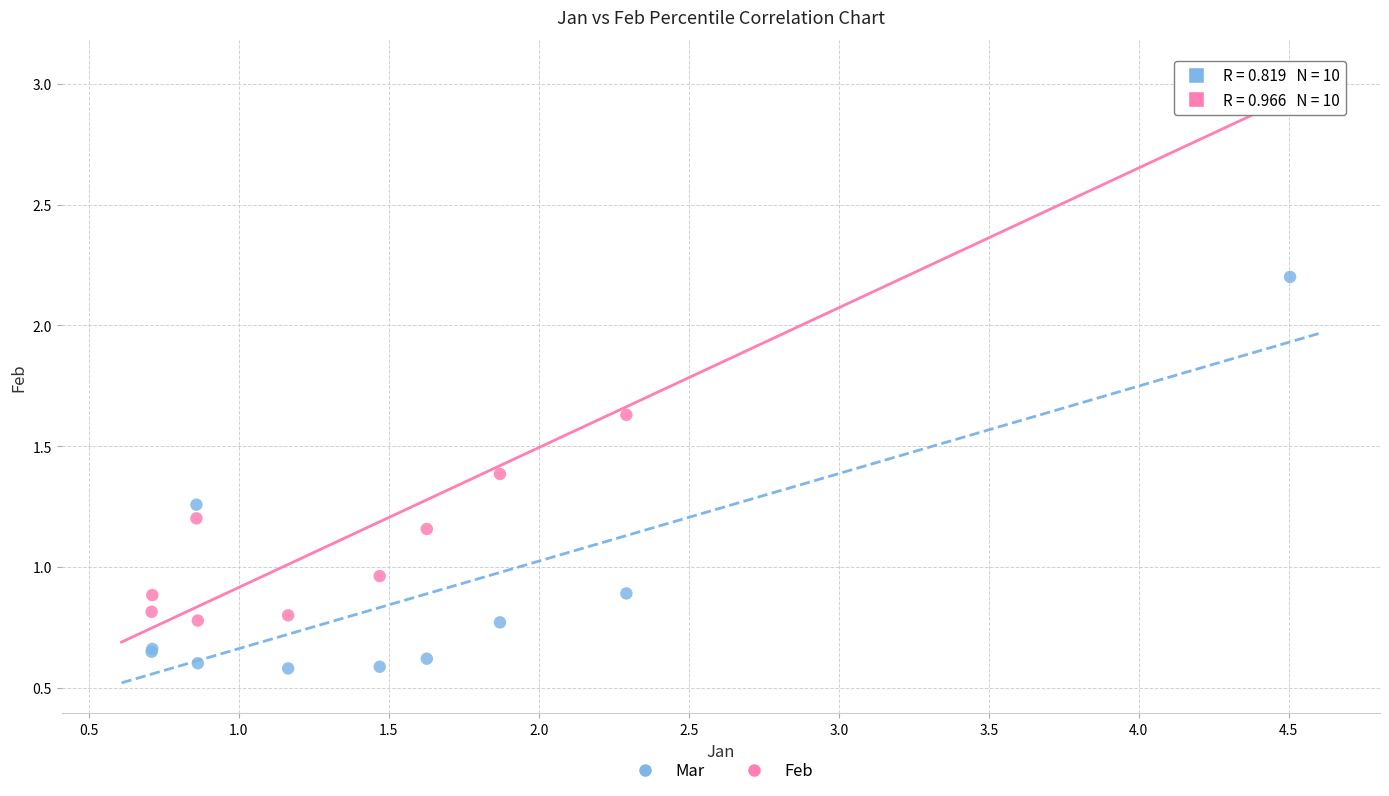

Which series contains the highest Y value?

Feb